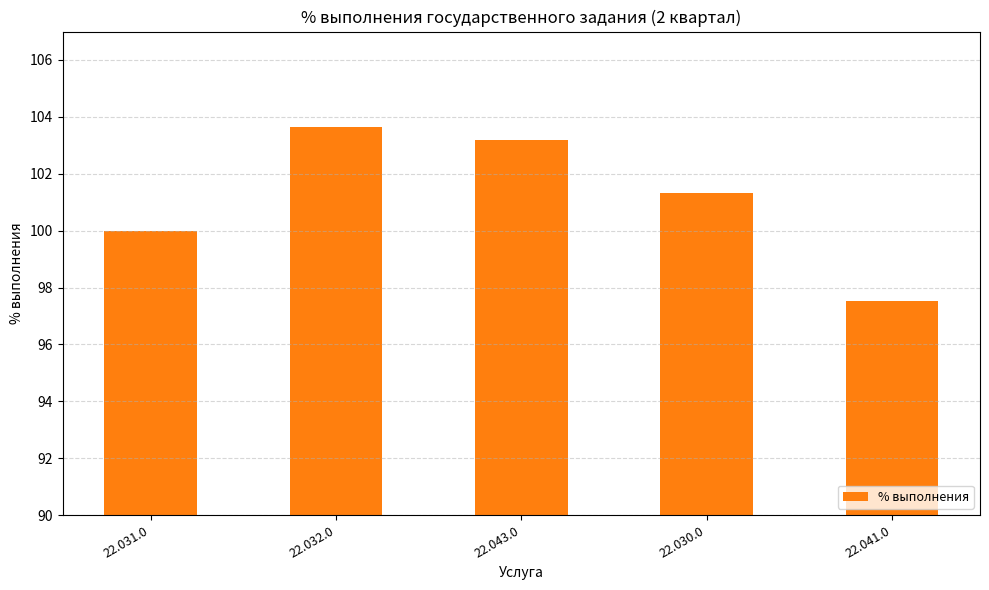

What is the approximate value at 22.041.0?

97.5